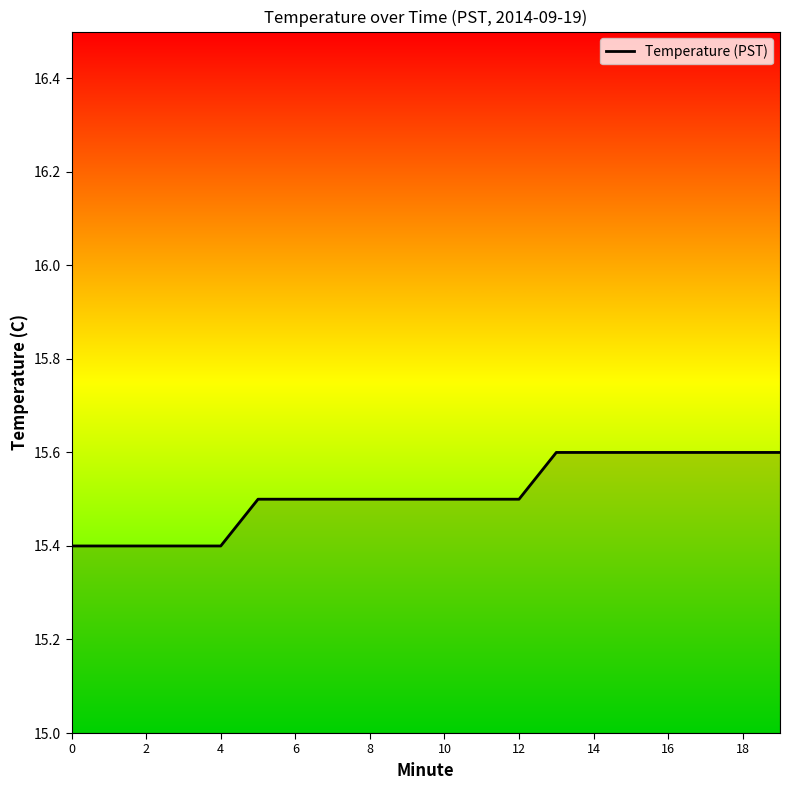

What is the maximum value shown in the chart?

15.6